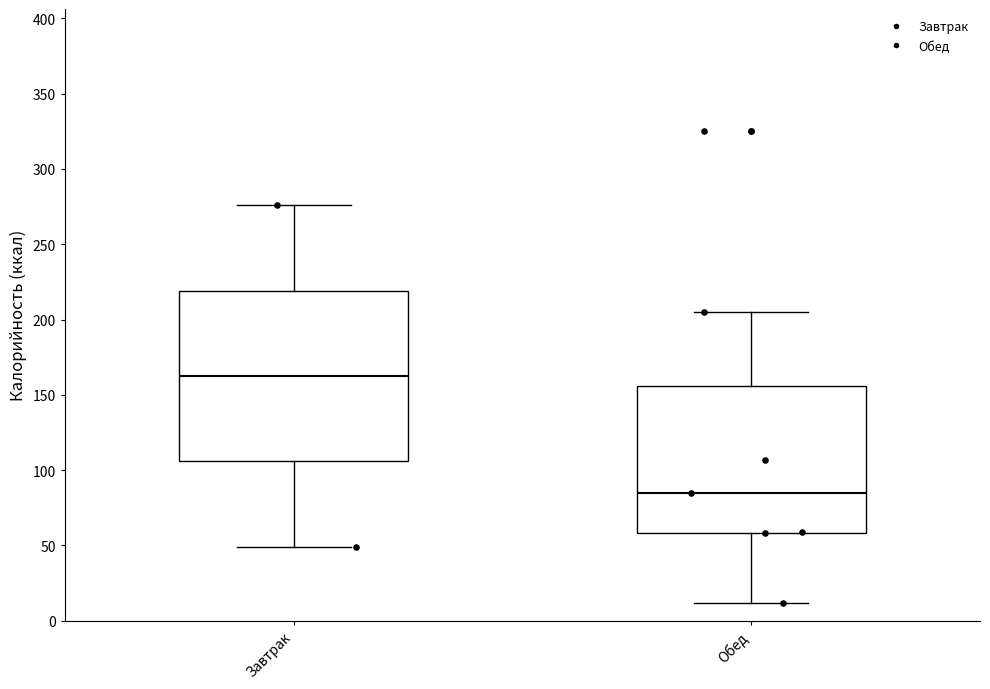

Reading left to right, read every box against the y-axis: the position of its median line, the range the box covers, and the ends of its whiskers. The values are not printed on the chart, so give them approximately, as read against the axis.

Завтрак: median 165, box 105 to 220, whiskers 50 to 275
Обед: median 85, box 60 to 155, whiskers 10 to 205